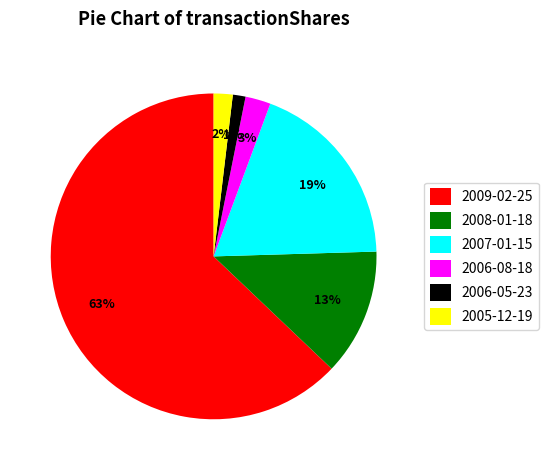

How many segments does this pie chart have?

6